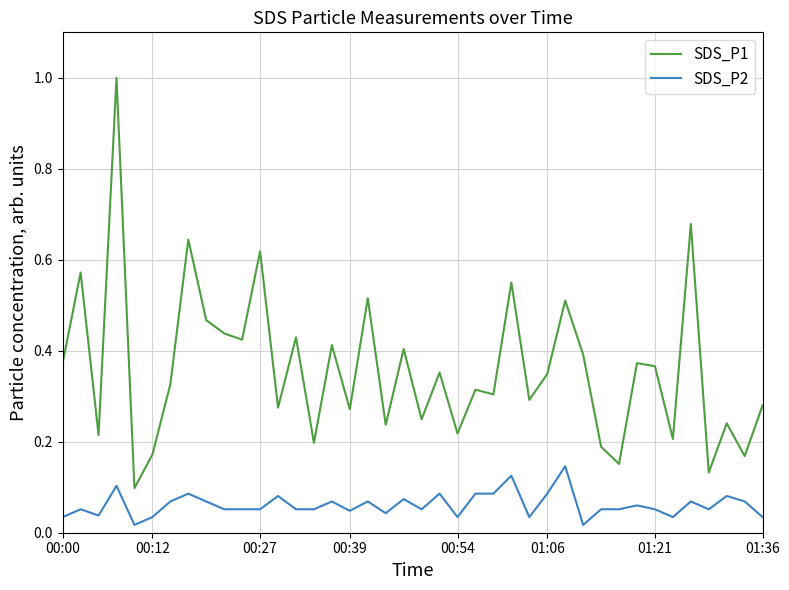

Which series has the widest spread of values?

SDS_P1